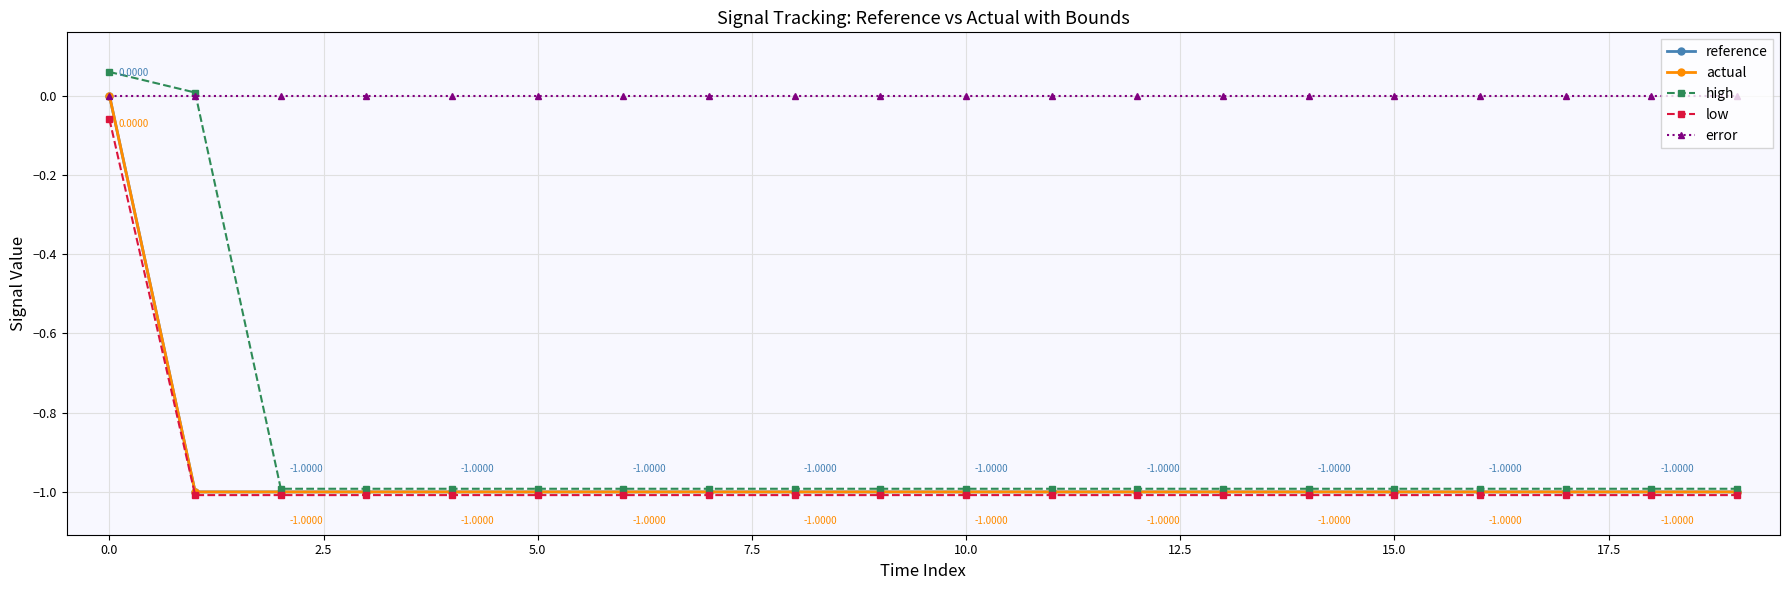

Does the chart have visible grid lines?

Yes